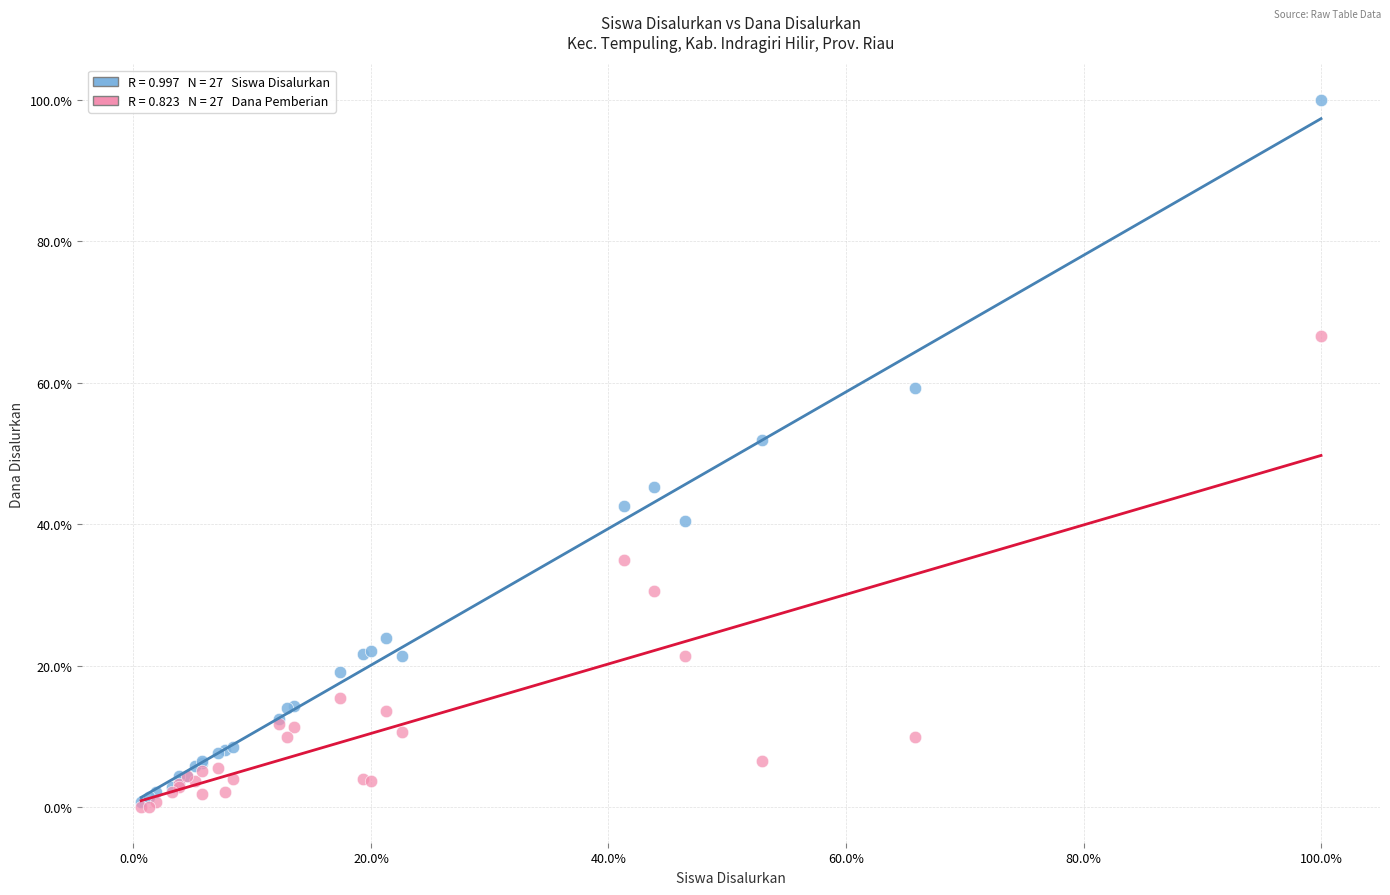

Across all series, what Y value is closest to 50?

51.8